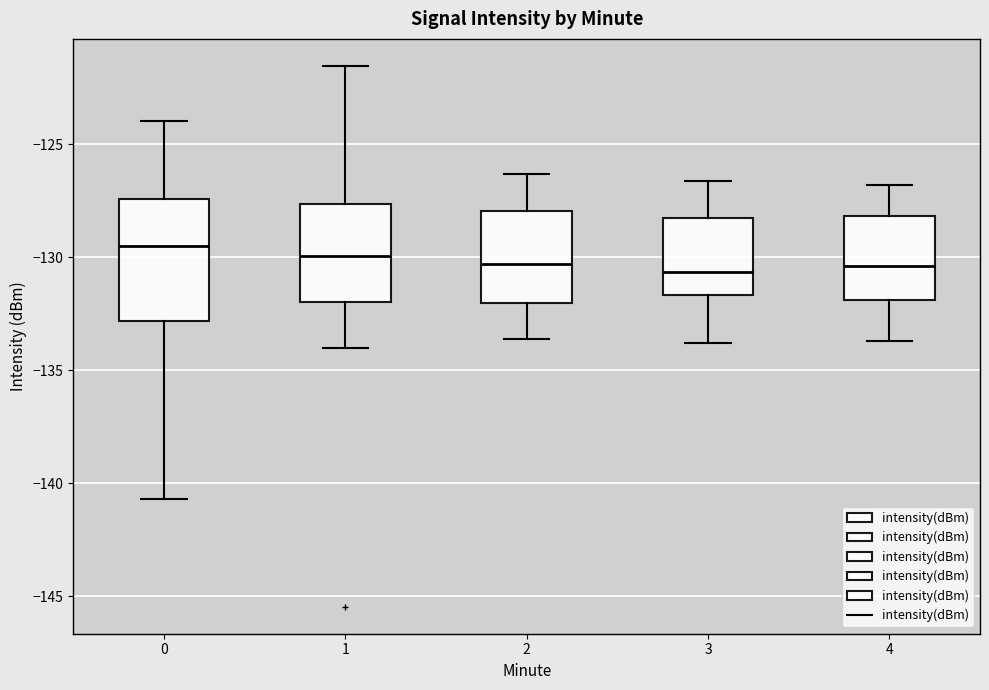

Reading left to right, read every box against the y-axis: the position of its median line, the range the box covers, and the ends of its whiskers. The values are not printed on the chart, so give them approximately, as read against the axis.

0: median -129.5, box -133.0 to -127.5, whiskers -140.5 to -124.0
1: median -130.0, box -132.0 to -127.5, whiskers -134.0 to -121.5
2: median -130.5, box -132.0 to -128.0, whiskers -133.5 to -126.5
3: median -130.5, box -131.5 to -128.0, whiskers -134.0 to -126.5
4: median -130.5, box -132.0 to -128.0, whiskers -133.5 to -127.0